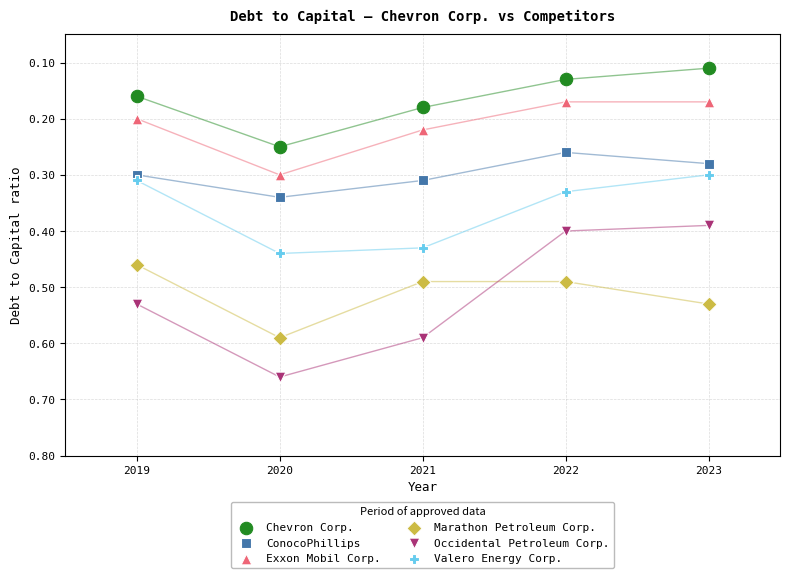

Across all data points, what is the range of X values (max minus min)?

4.0